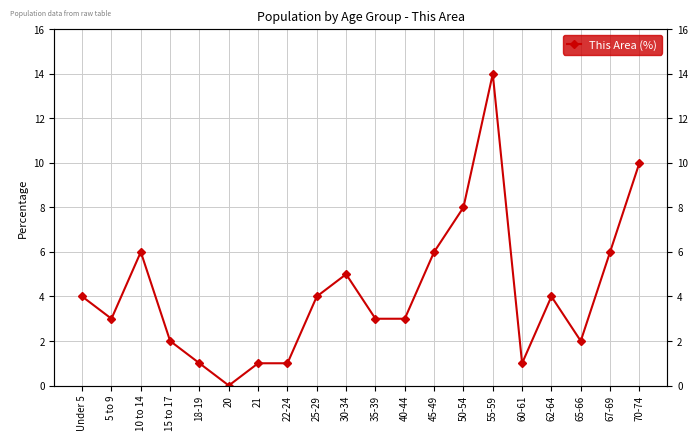

What is the difference between the maximum and minimum values?

14